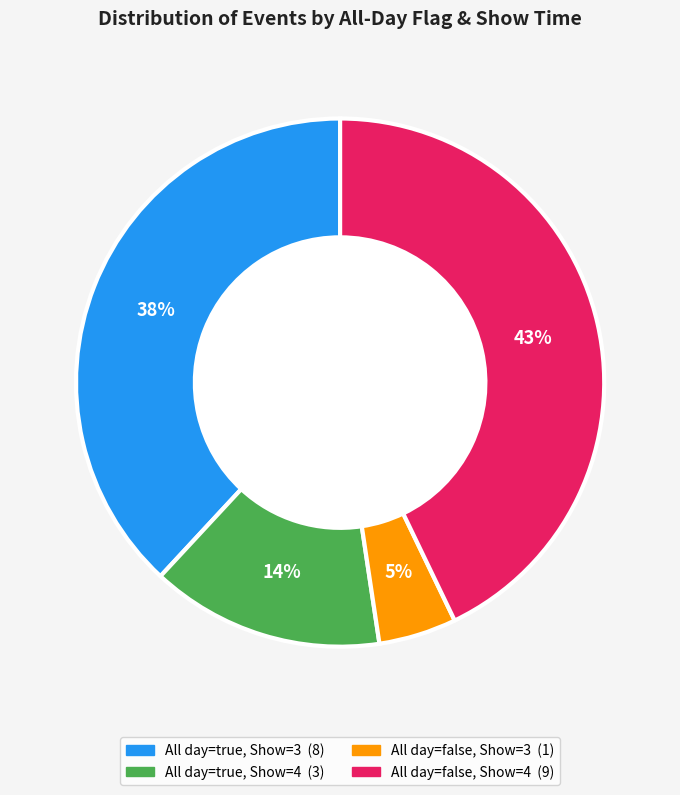

Does any single category account for the majority?

No